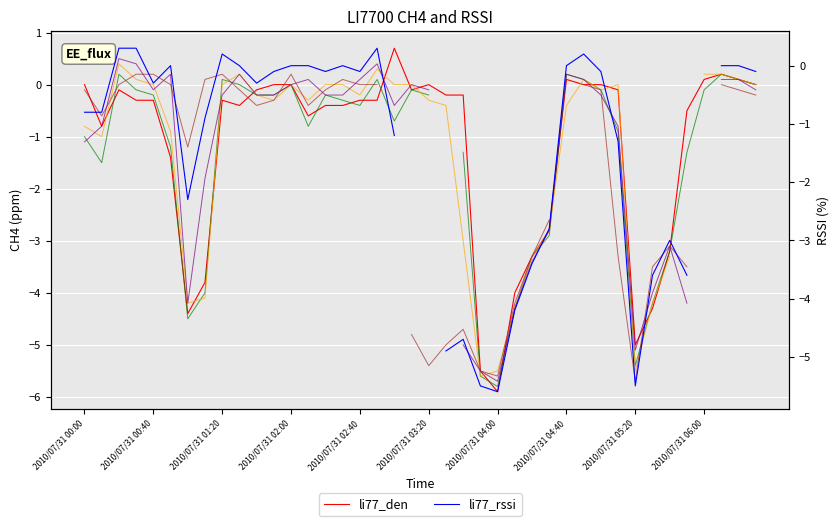

How many interior local valleys does the li77_den series have?

7